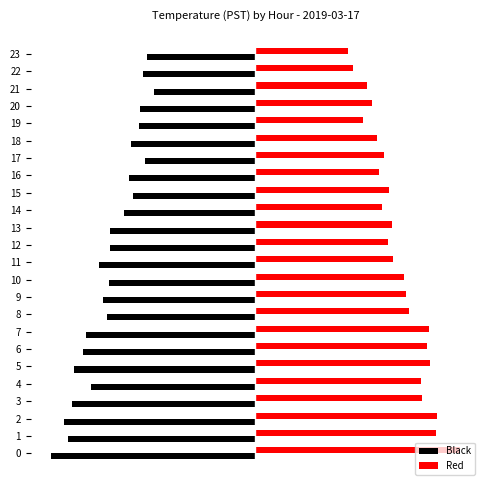

What are all the series names shown in the legend?

Black, Red